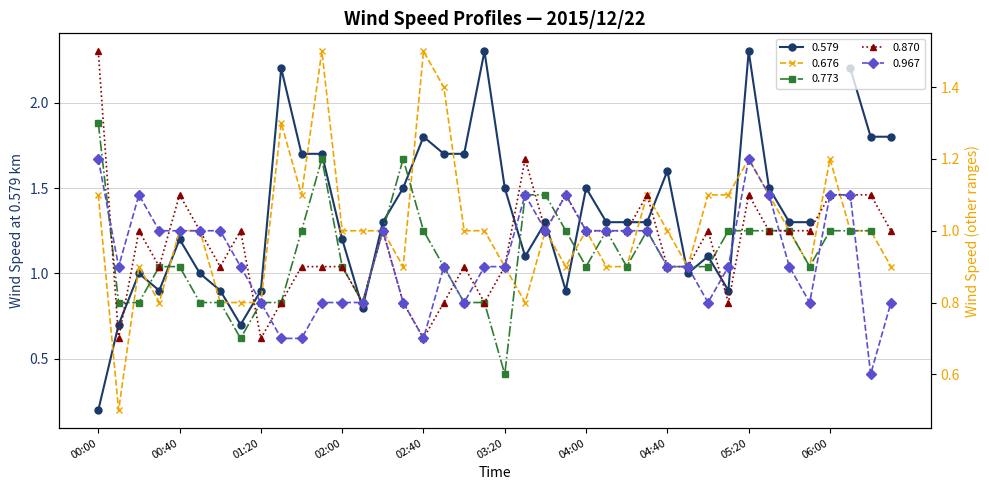

What is the sum of the 0.676 values at 04:20 and 05:00?

2.0